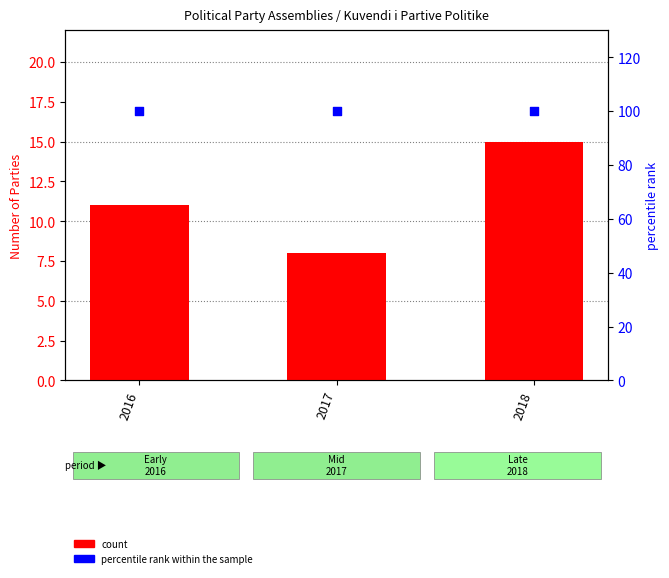

Which series has the widest spread of Y values?

count